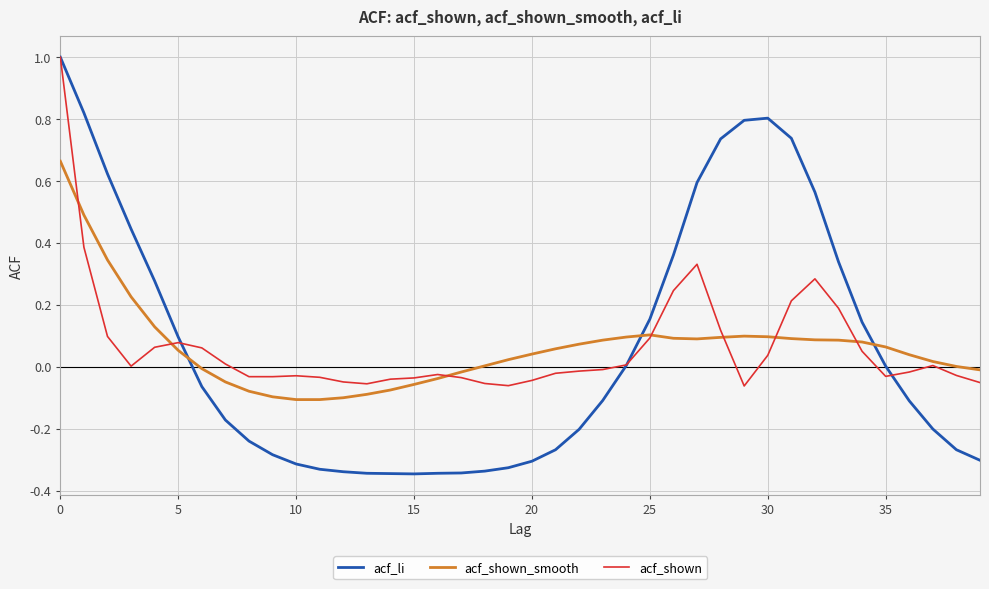

Which series has the largest range (max minus min)?

acf_li